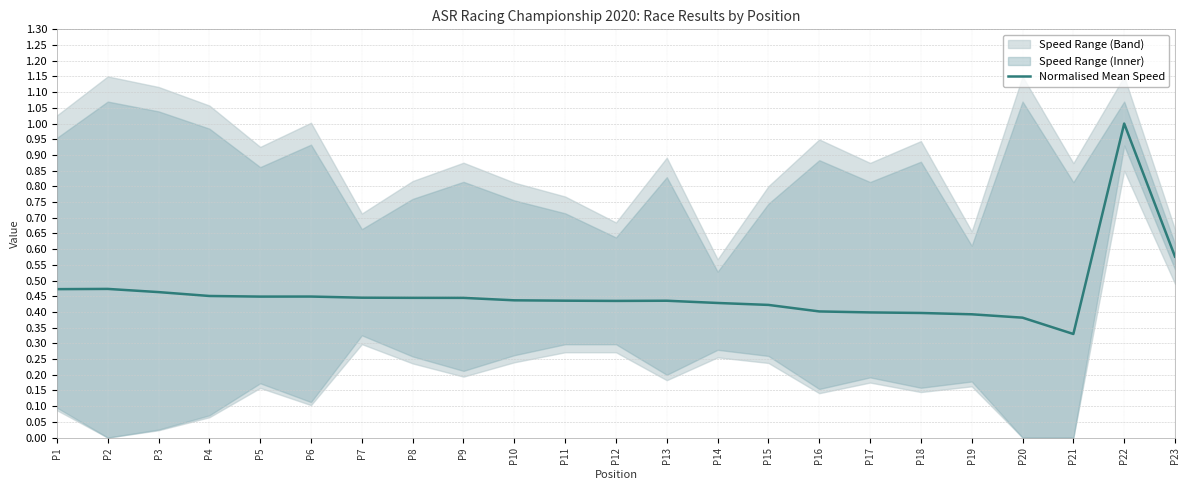

What is the value of the 16th point from the left?

0.4